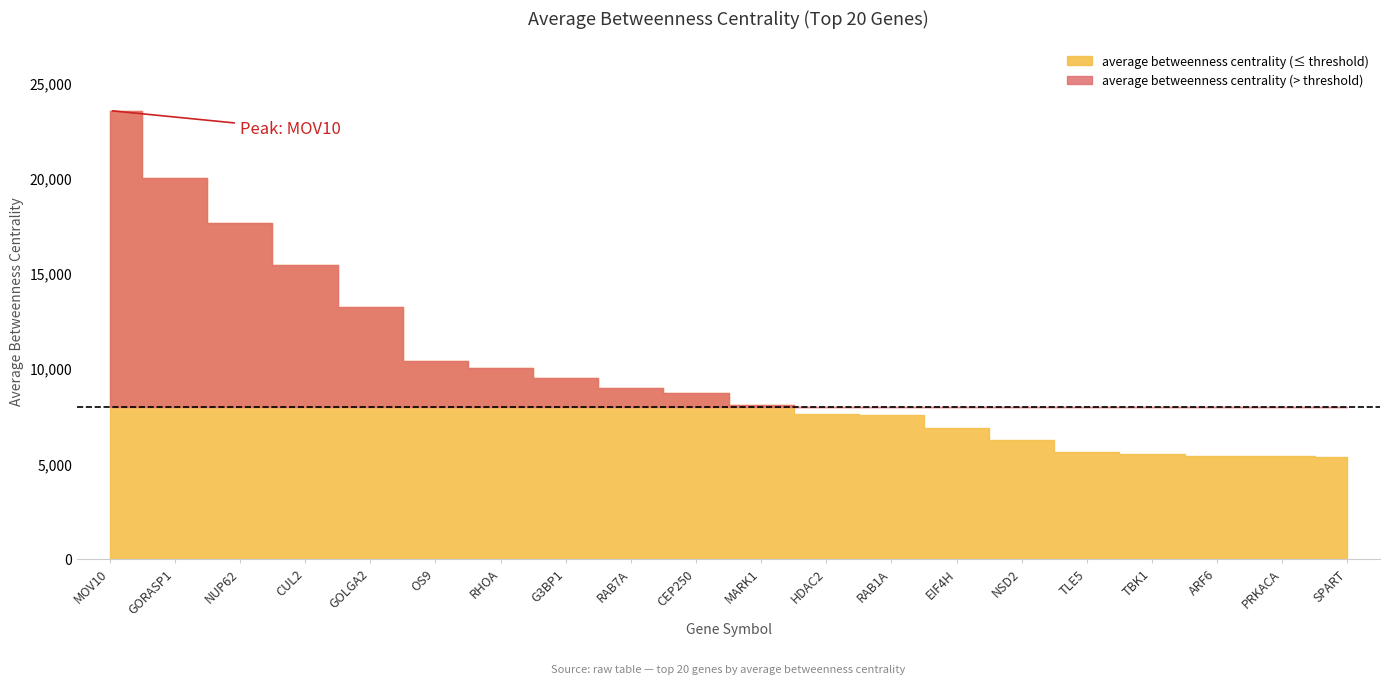

Approximately how many times larger is the value at TBK1 compared to NSD2?

0.9